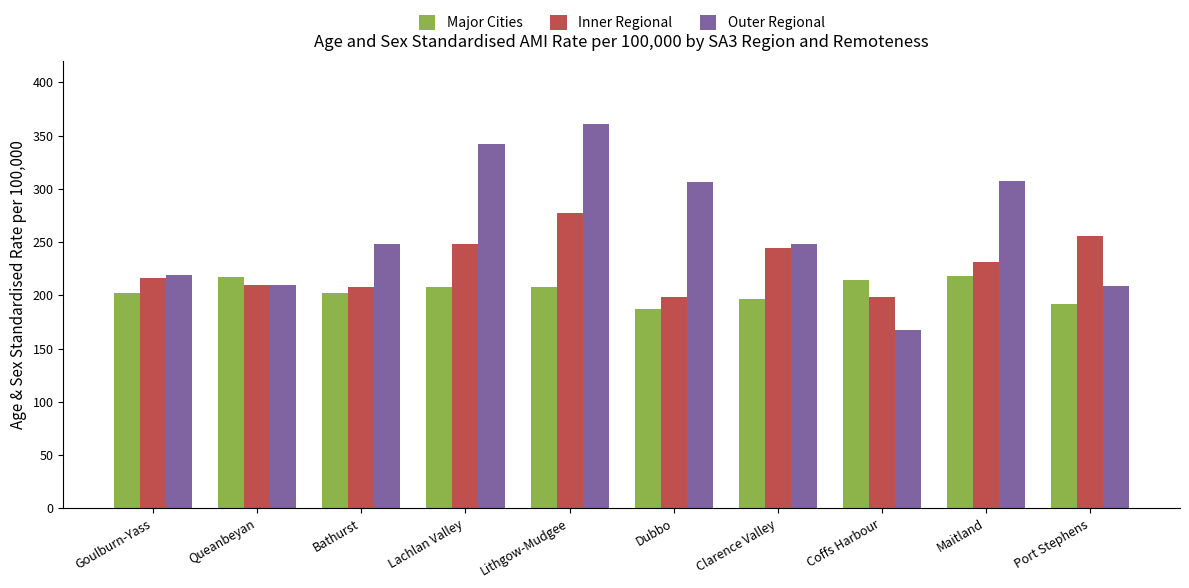

Rank the series by their maximum value, from lowest to highest.

Major Cities, Inner Regional, Outer Regional